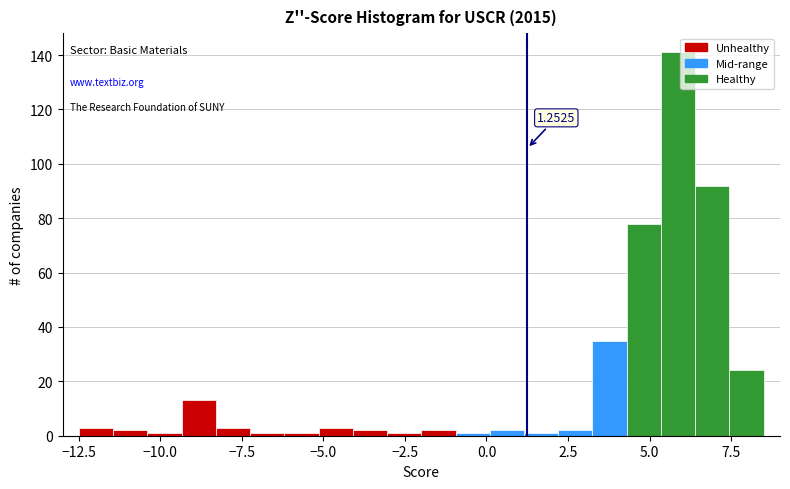

Read against the x-axis, roughly where is the centre of the tallest bar?

6.0